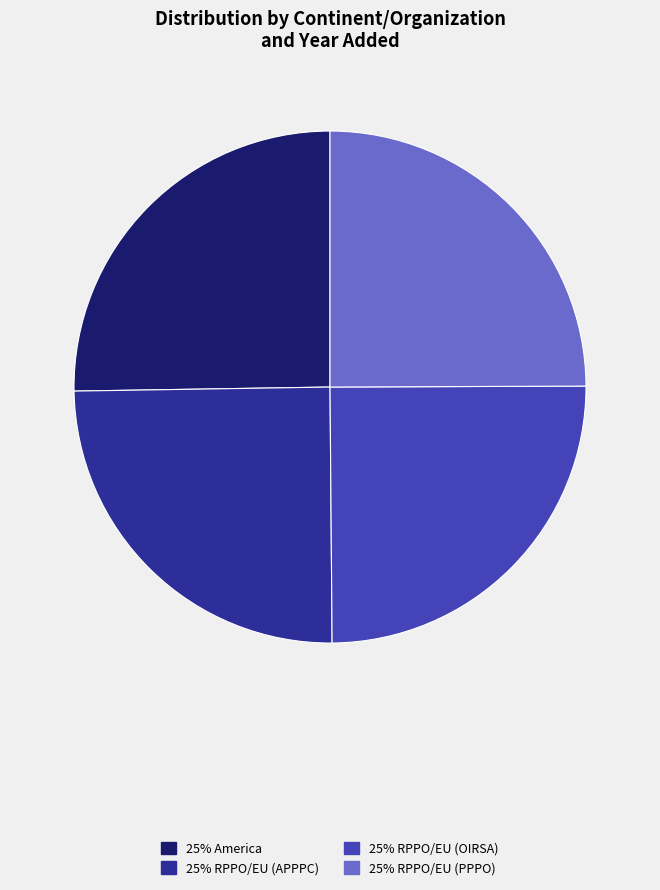

Is there a majority slice in this chart?

No